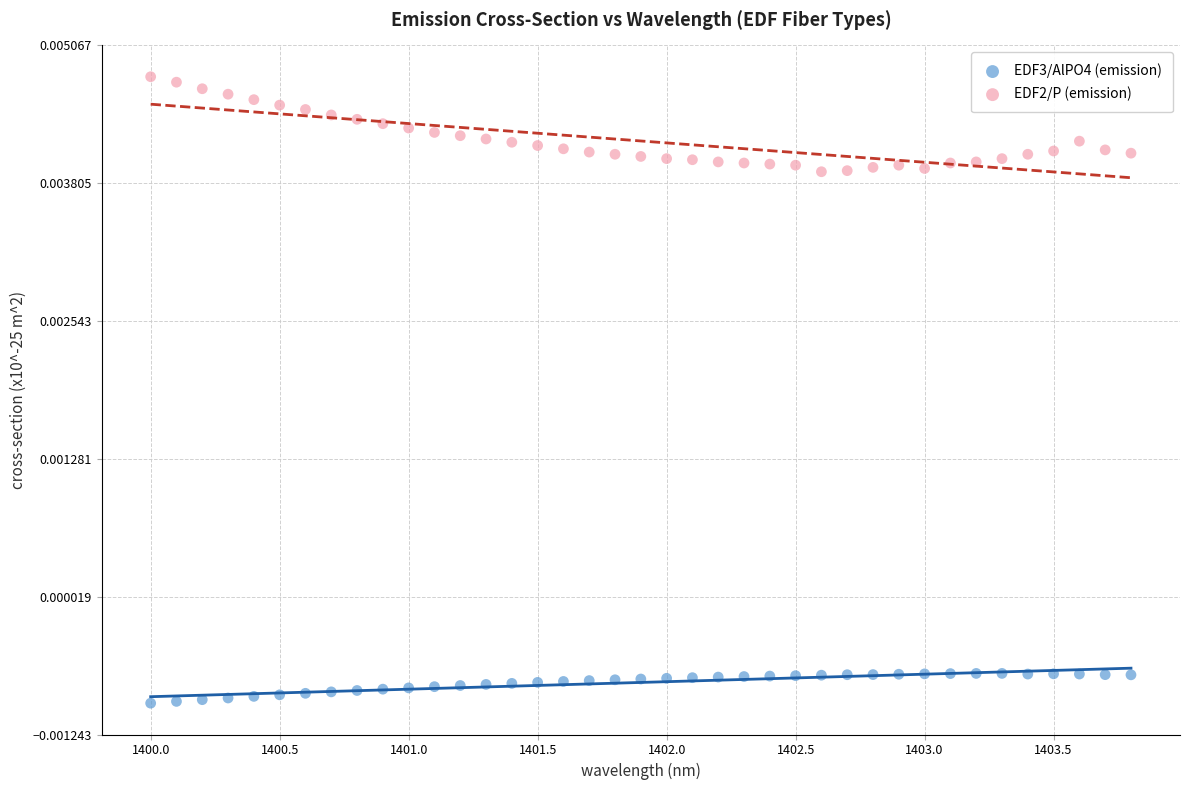

Which series contains the highest Y value?

EDF2/P (emission)